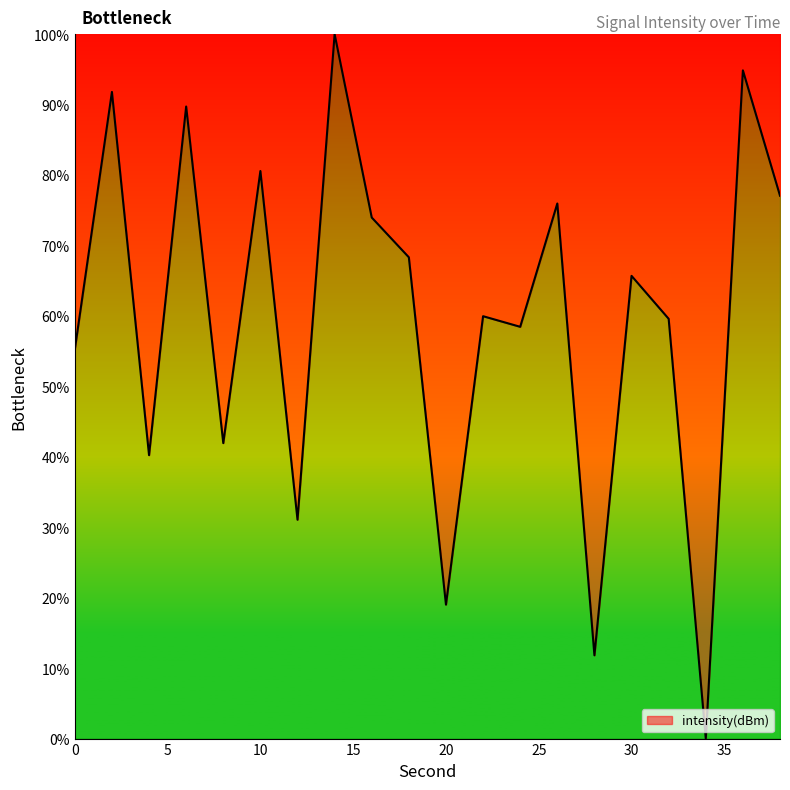

What is the greatest value displayed?

100.0